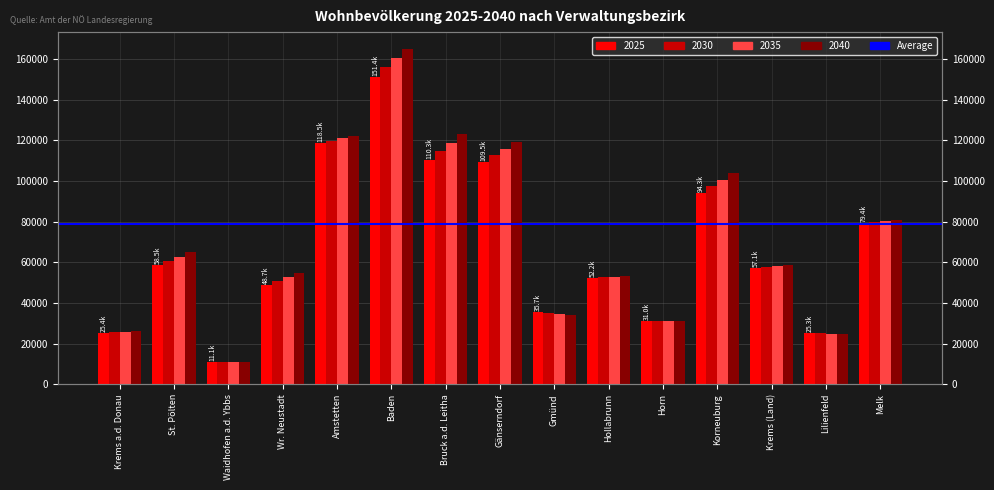

Where is 2040 nearest to the value 88025?

Melk